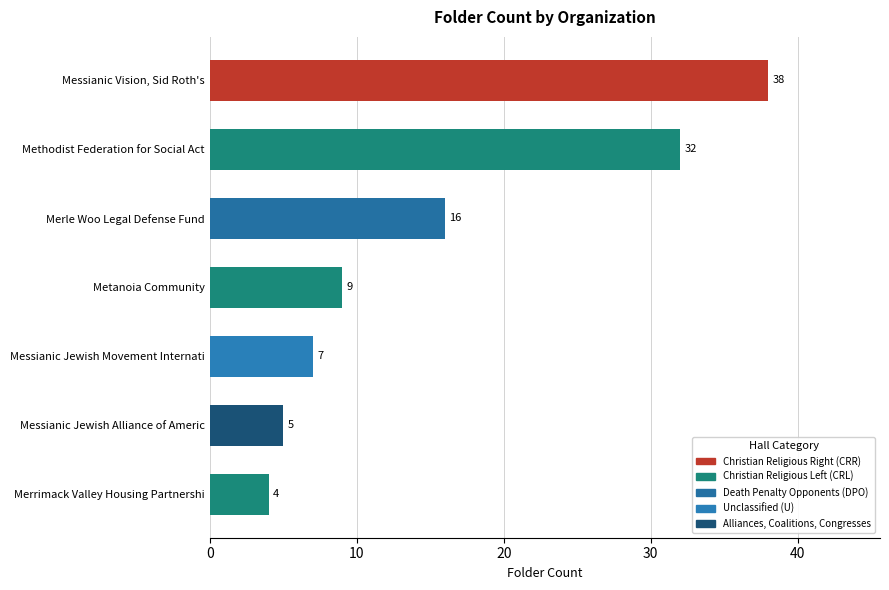

Reading top to bottom, transcribe all the data shown in this chart.

Messianic Vision, Sid Roth's=38	Methodist Federation for Social Act=32	Merle Woo Legal Defense Fund=16	Metanoia Community=9	Messianic Jewish Movement Internati=7	Messianic Jewish Alliance of Americ=5	Merrimack Valley Housing Partnershi=4